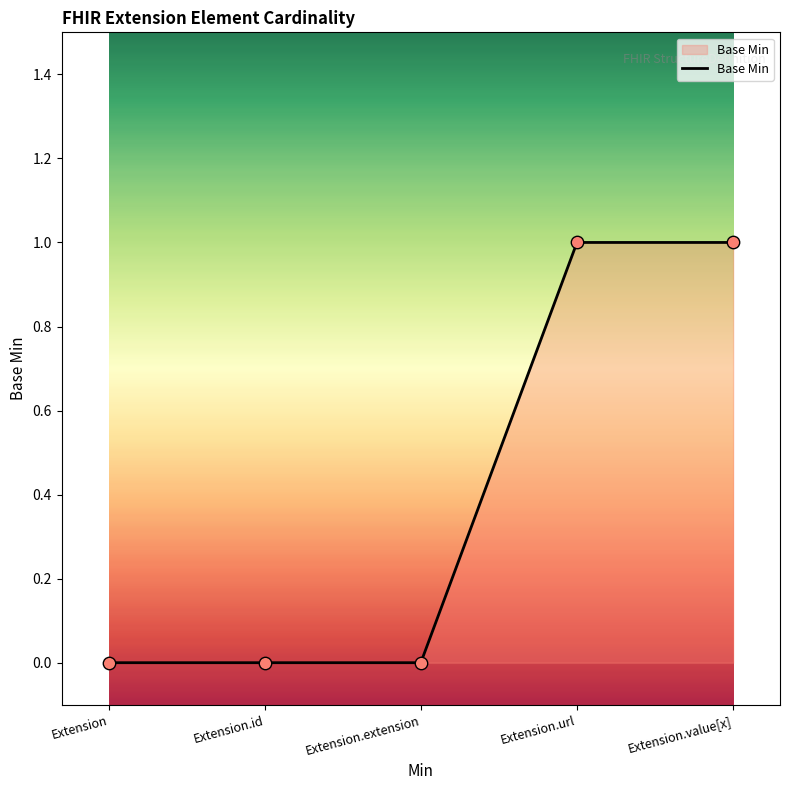

Which has a higher value, Extension.url or Extension?

Extension.url